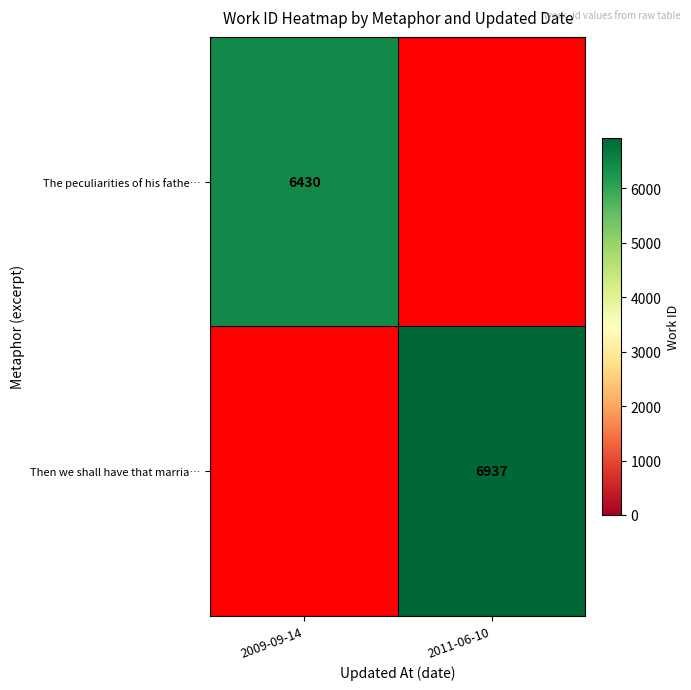

True or false: Then we shall have that marria… has a value of 2119 at 2011-06-10.

False